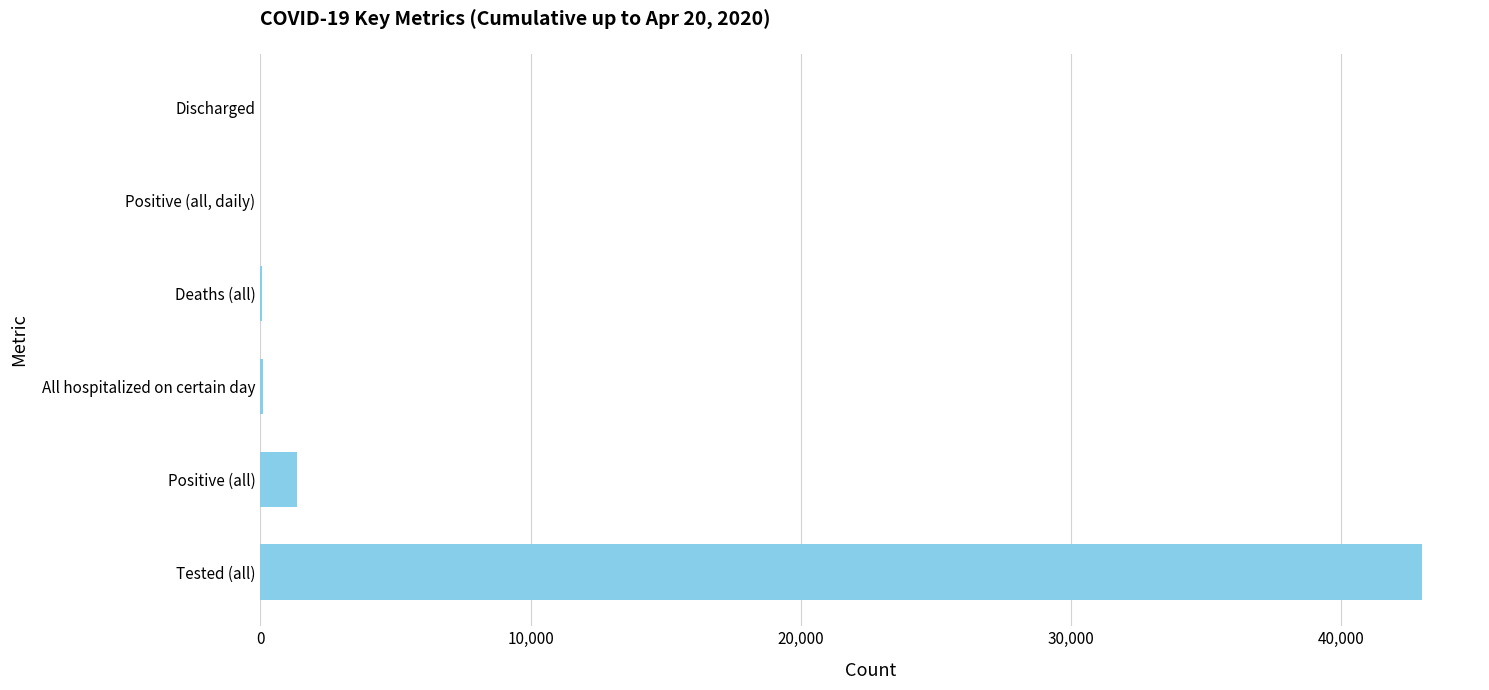

Between Deaths (all) and Tested (all), which is larger?

Tested (all)